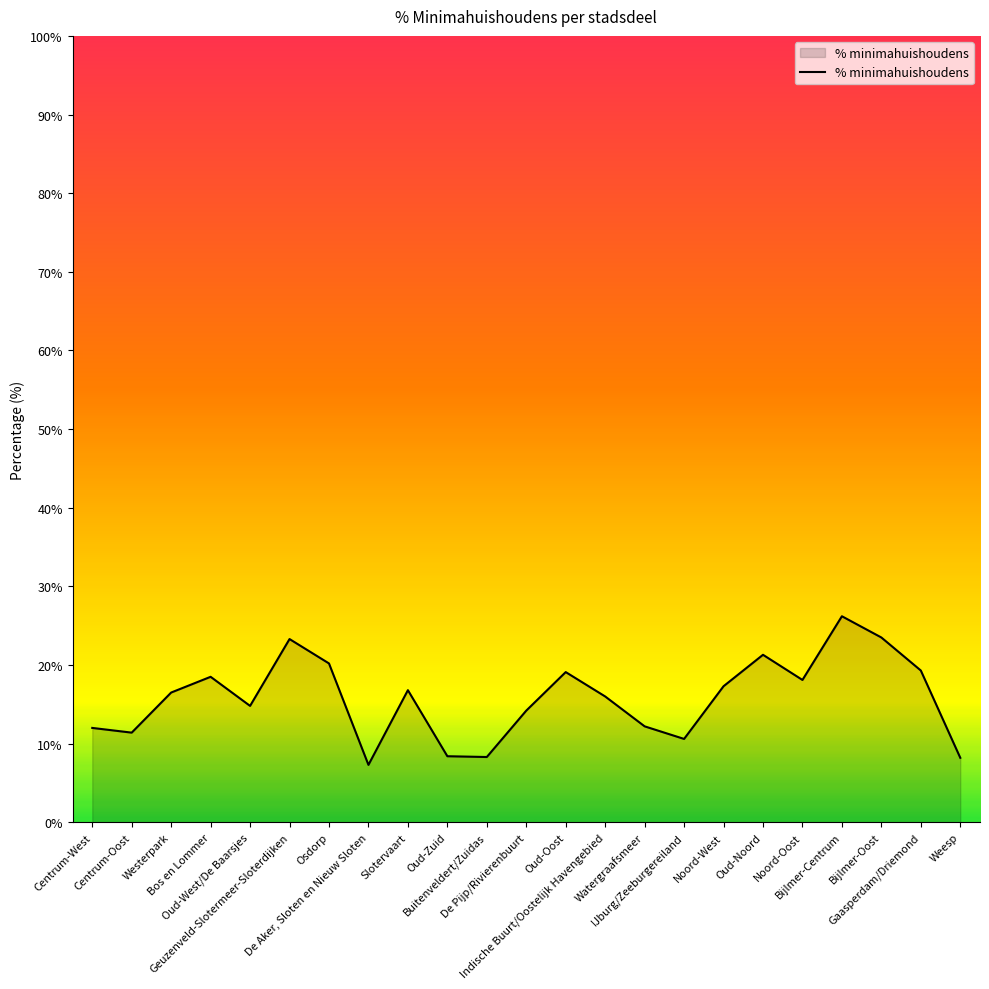

What is the maximum value shown in the chart?

26.2